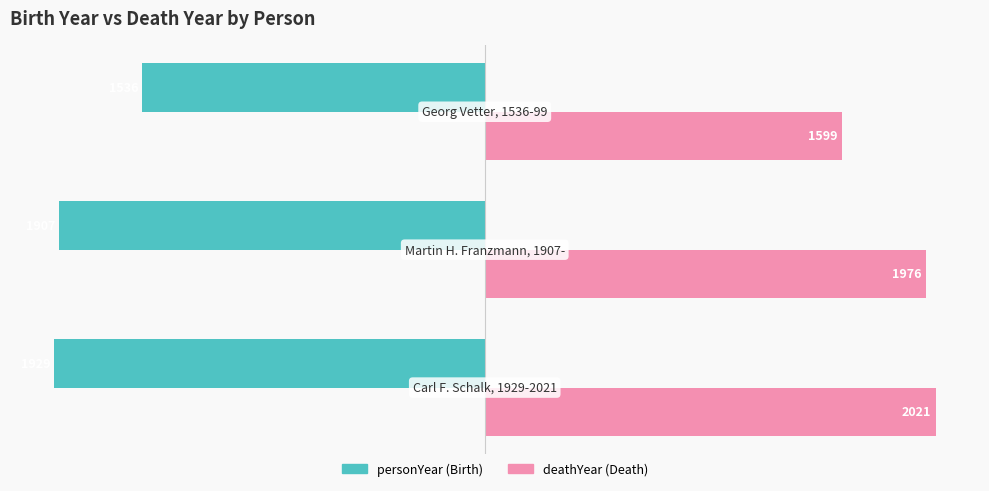

Count the number of categories in the chart.

3